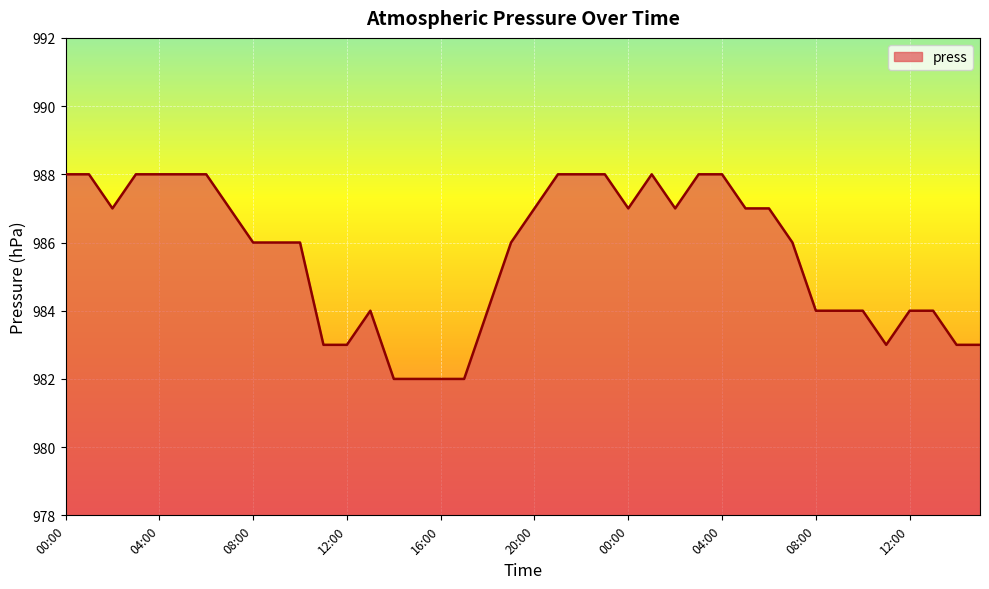

What is the difference between the maximum and minimum values?

6